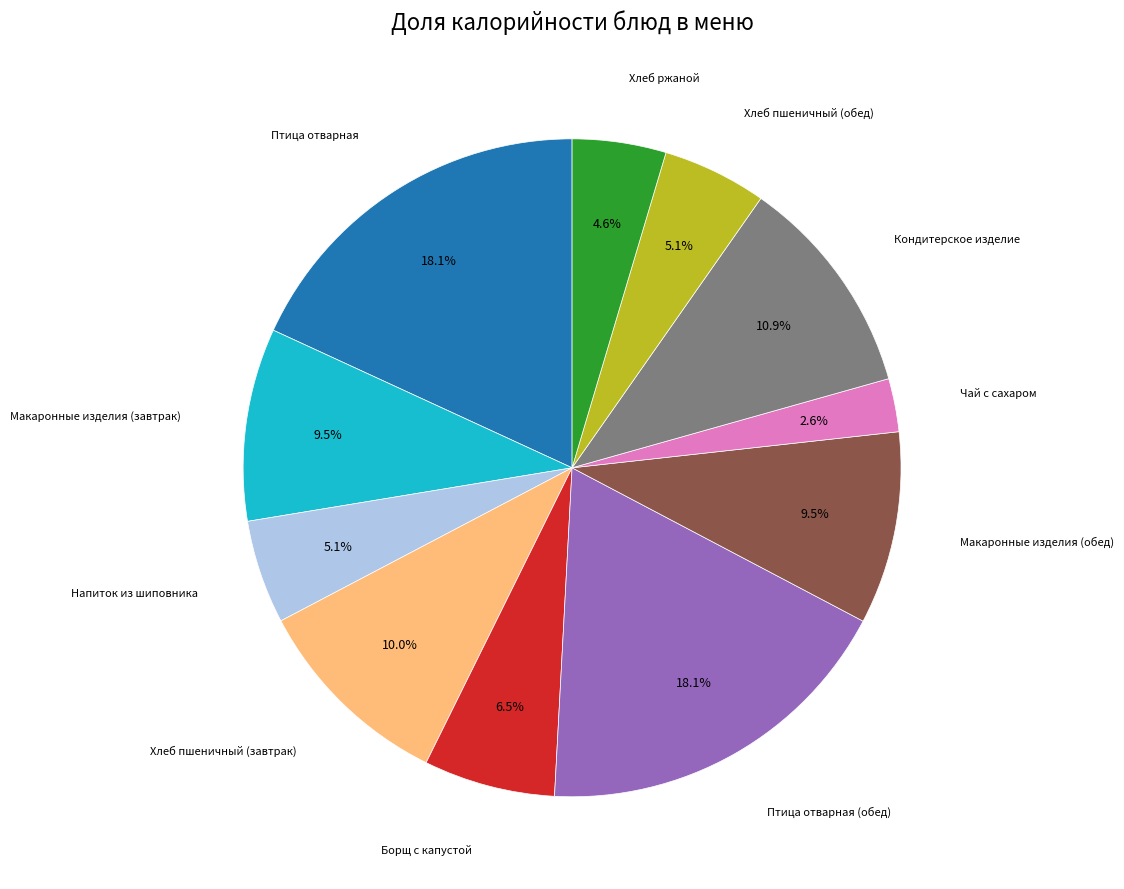

Does any single category account for the majority?

No